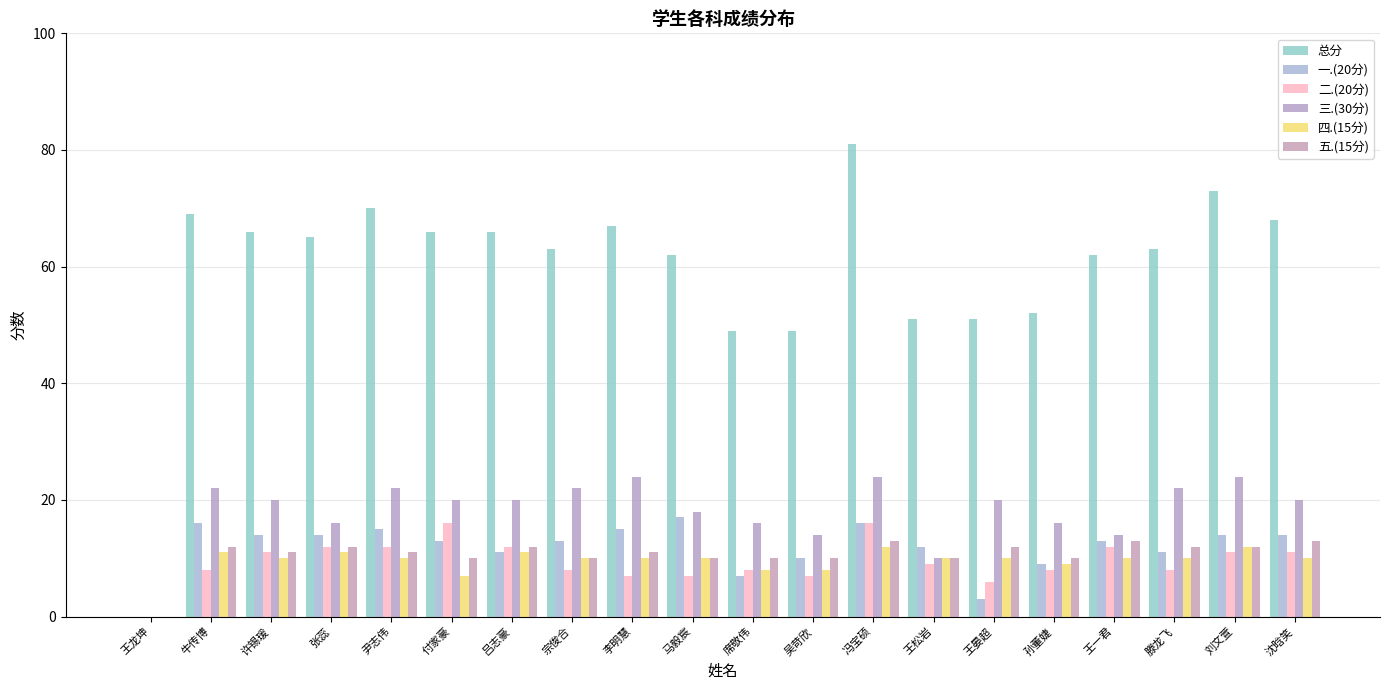

What are all the series names shown in the legend?

总分, 一.(20分), 二.(20分), 三.(30分), 四.(15分), 五.(15分)